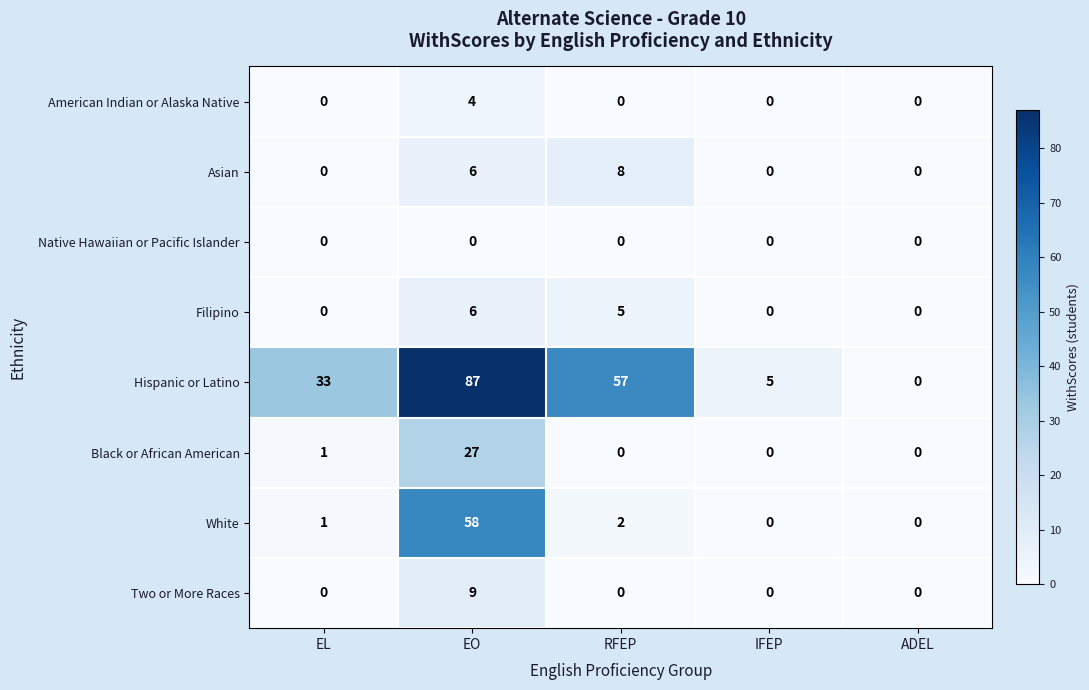

At how many categories does at least one series exceed 19?

3